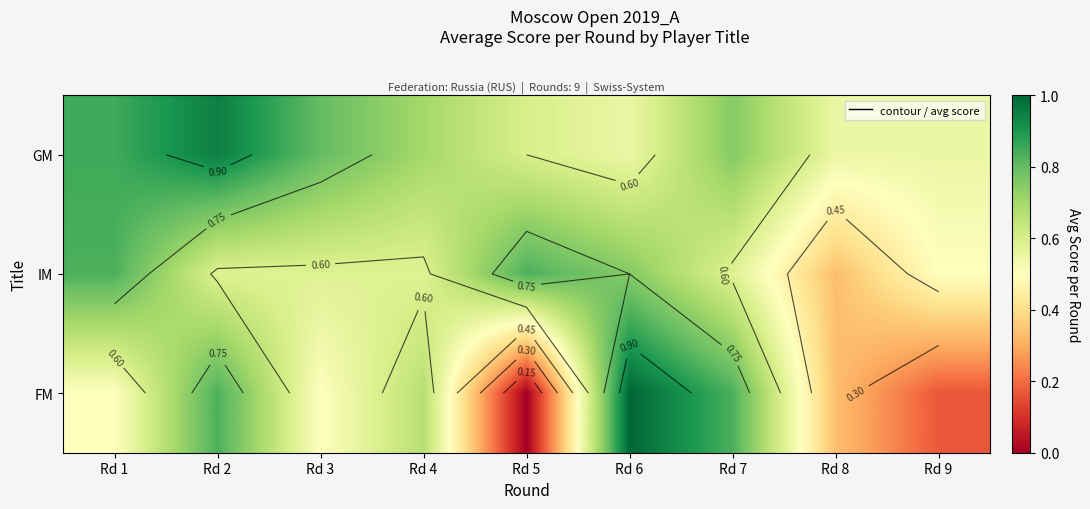

Which series has the largest range (max minus min)?

FM